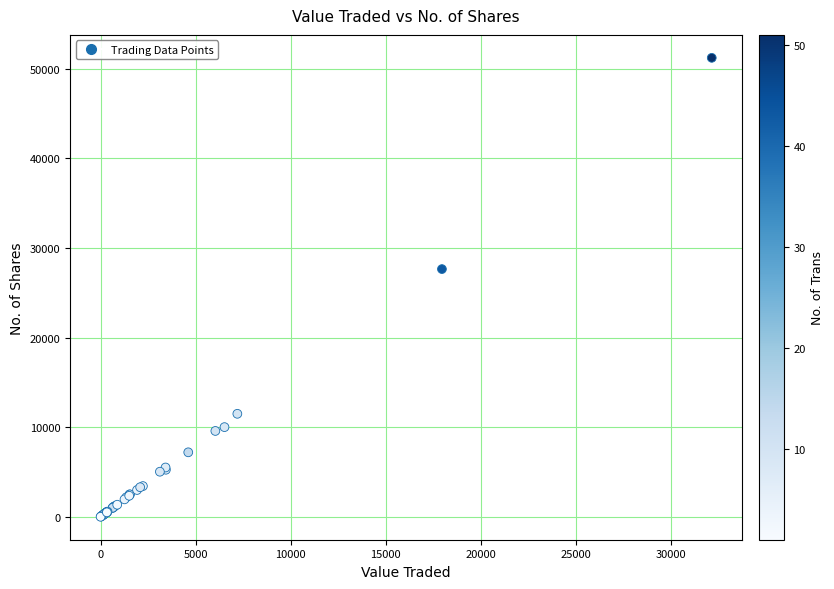

What Y value in the scatter plot is closest to 25615?

27650